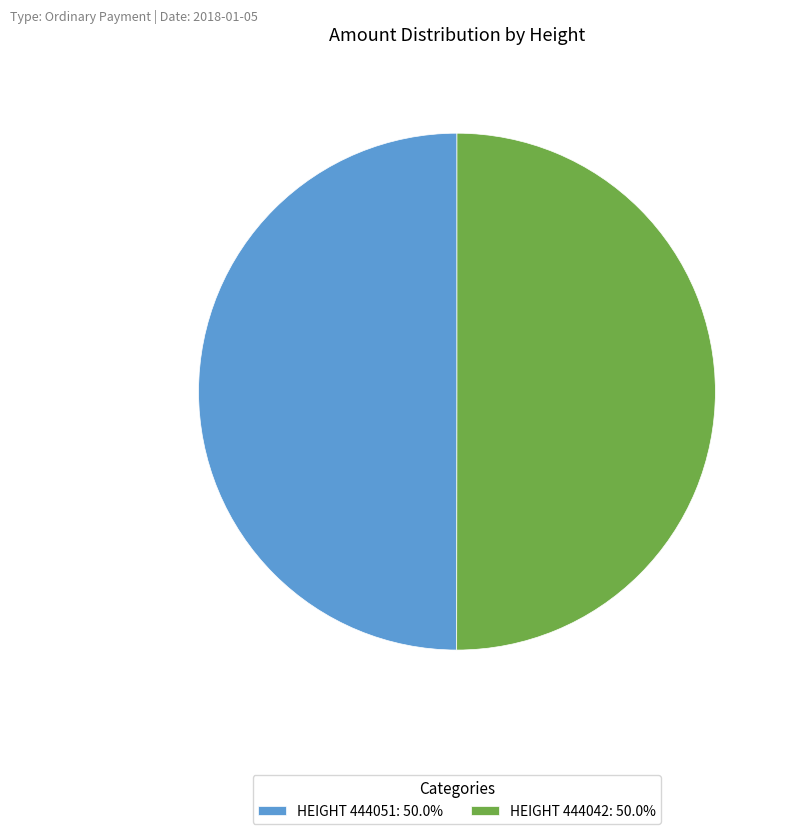

What is the ratio of the value at HEIGHT 444051: 50.0% to the value at HEIGHT 444042: 50.0%?

1.0